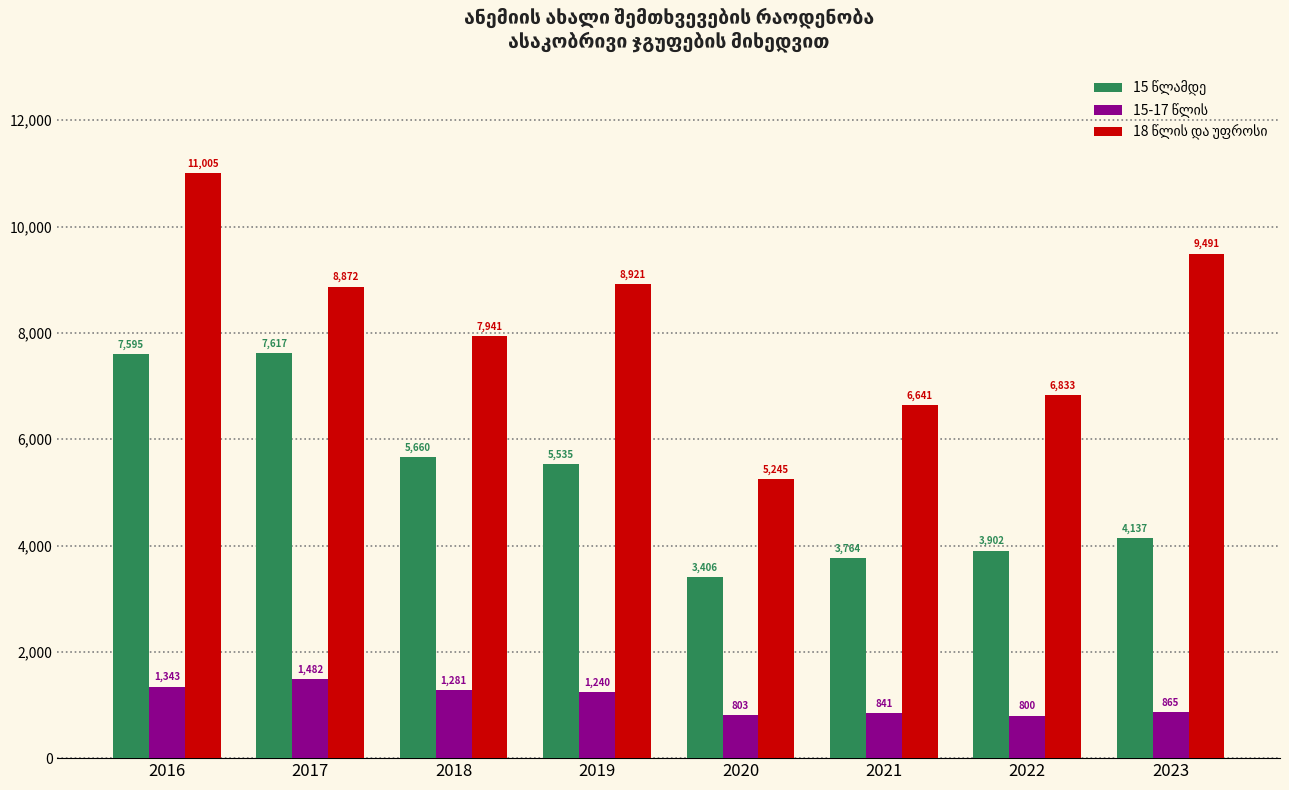

What is the maximum value shown in the chart?

11005